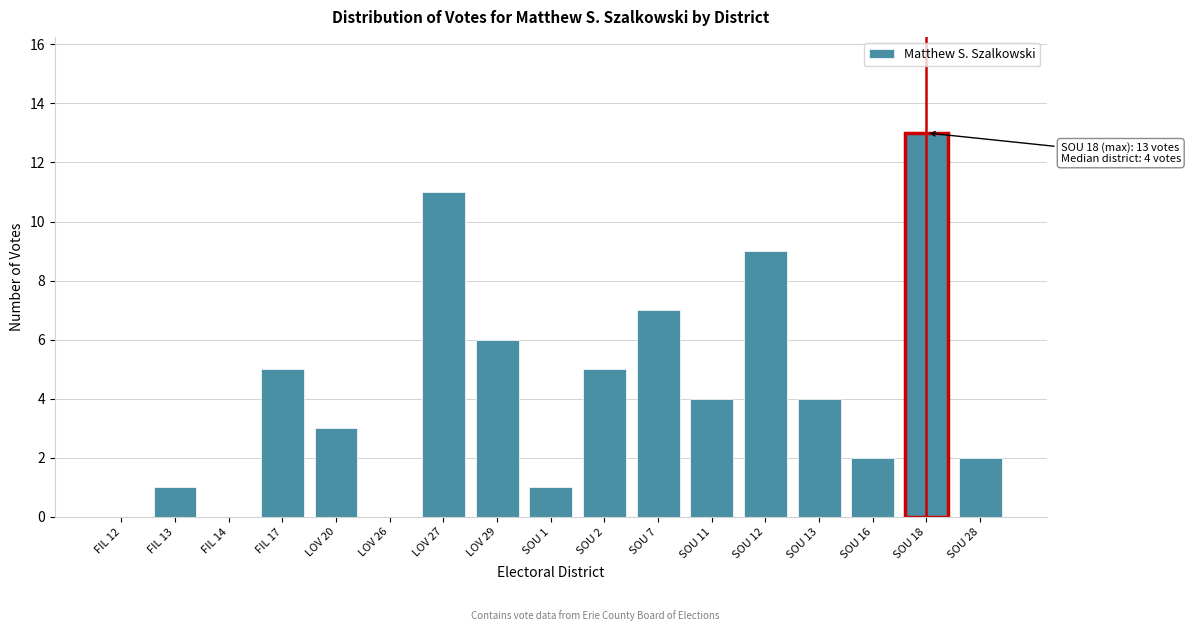

Reading left to right, what are all the values shown in this chart?

FIL 12=0	FIL 13=1	FIL 14=0	FIL 17=5	LOV 20=3	LOV 26=0	LOV 27=11	LOV 29=6	SOU 1=1	SOU 2=5	SOU 7=7	SOU 11=4	SOU 12=9	SOU 13=4	SOU 16=2	SOU 18=13	SOU 28=2